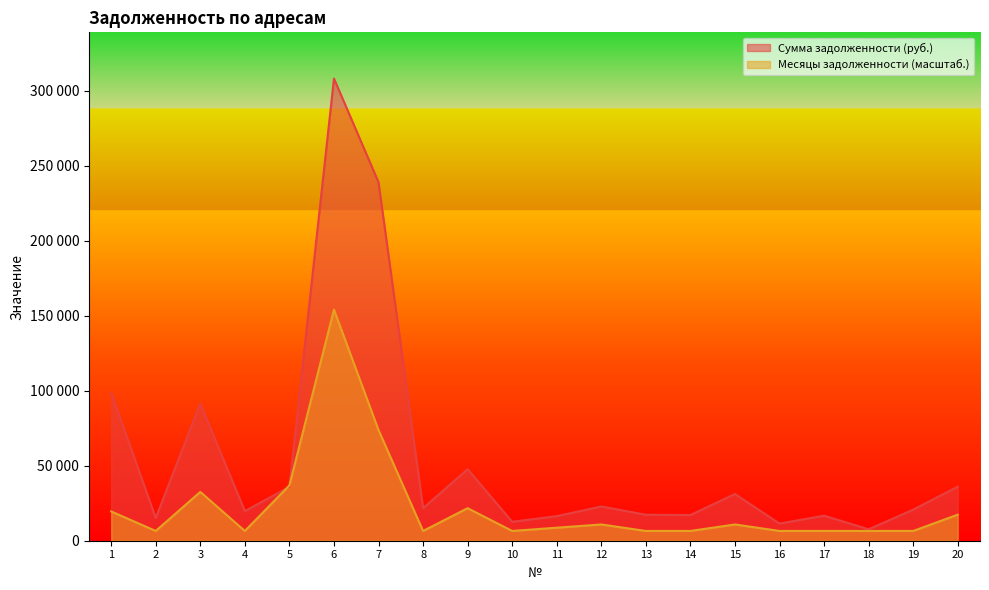

What are all the series names shown in the legend?

Сумма задолженности (руб.), Месяцы задолженности (масштаб.)